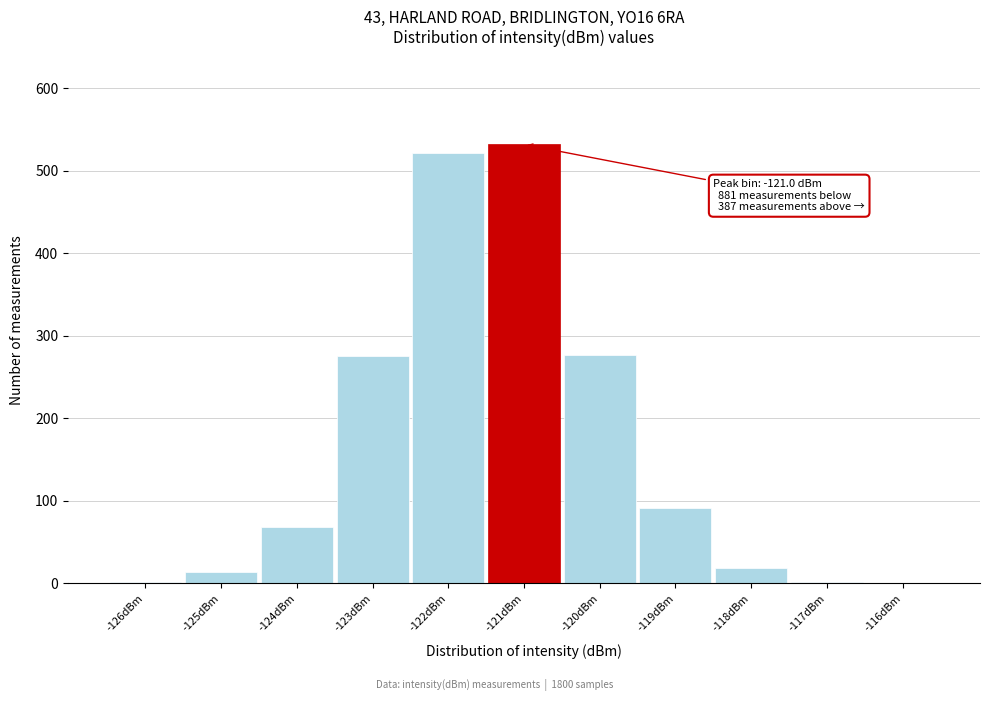

Over which range of the x-axis is the bar tallest?

-121.5 to -120.5